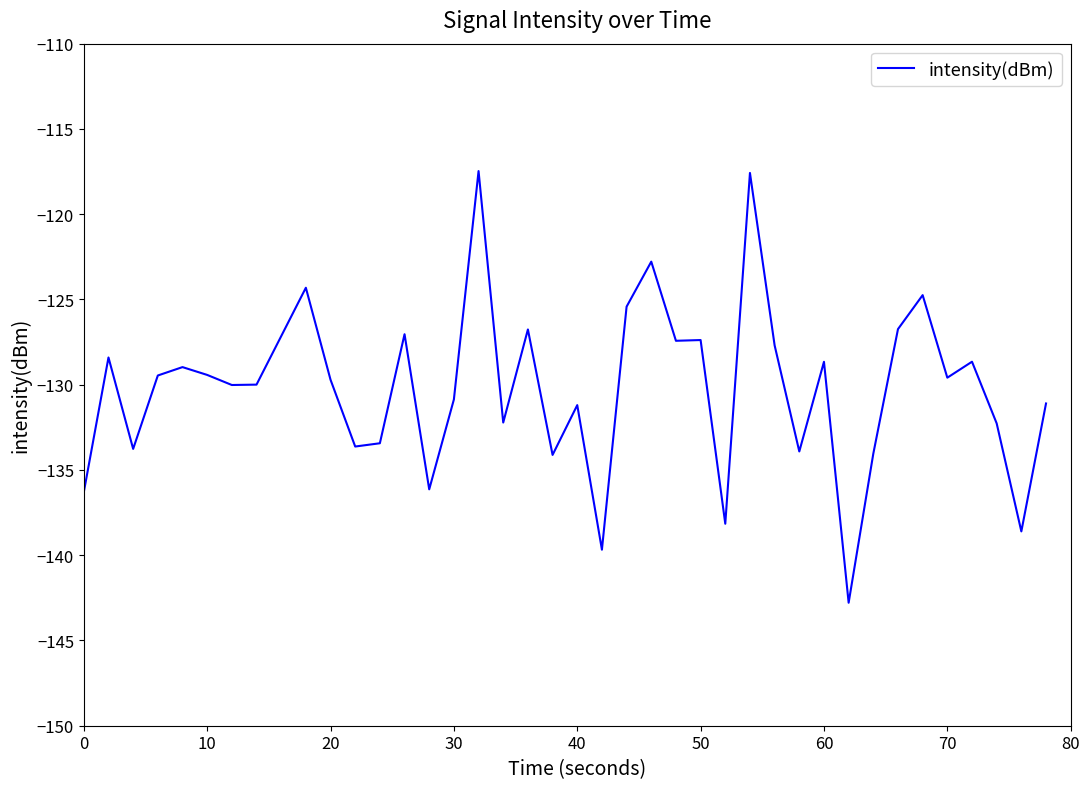

What is the greatest value displayed?

-117.5